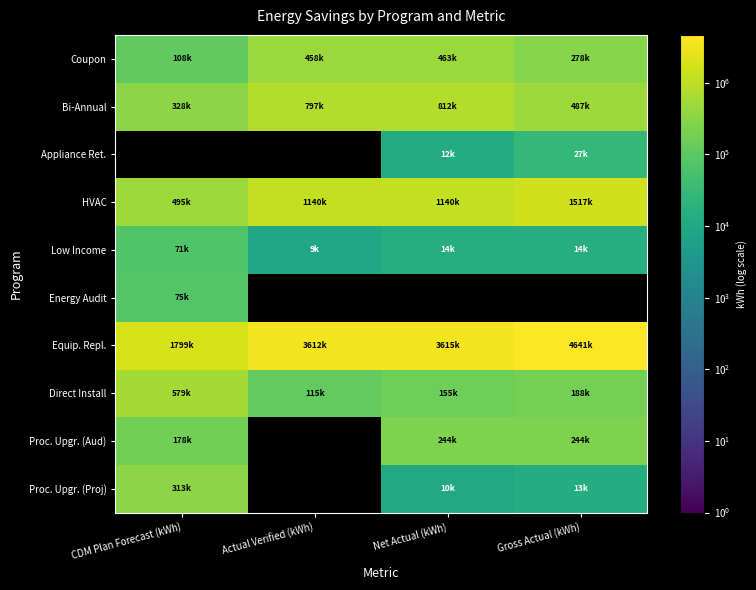

Which category has the highest value across all series?

Gross Actual (kWh)